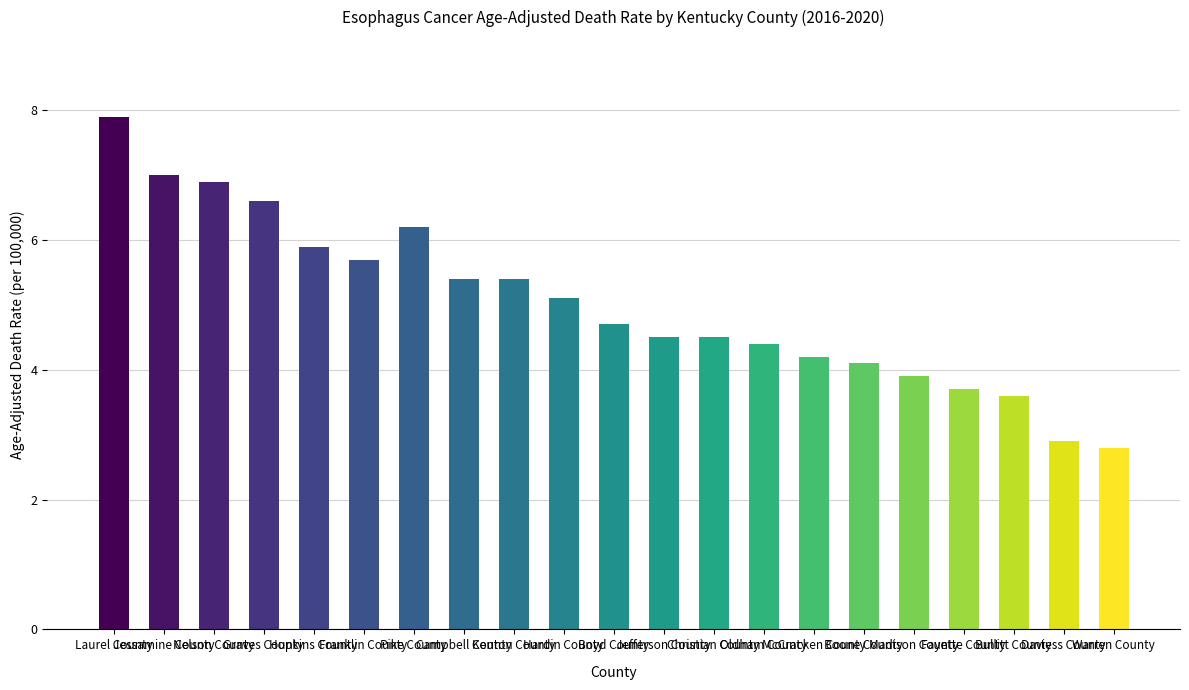

Reading right to left, what are all the values shown in this chart?

Warren County=2.8	Daviess County=2.9	Bullitt County=3.6	Fayette County=3.7	Madison County=3.9	Boone County=4.1	McCracken County=4.2	Oldham County=4.4	Christian County=4.5	Jefferson County=4.5	Boyd County=4.7	Hardin County=5.1	Kenton County=5.4	Campbell County=5.4	Pike County=6.2	Franklin County=5.7	Hopkins County=5.9	Graves County=6.6	Nelson County=6.9	Jessamine County=7.0	Laurel County=7.9